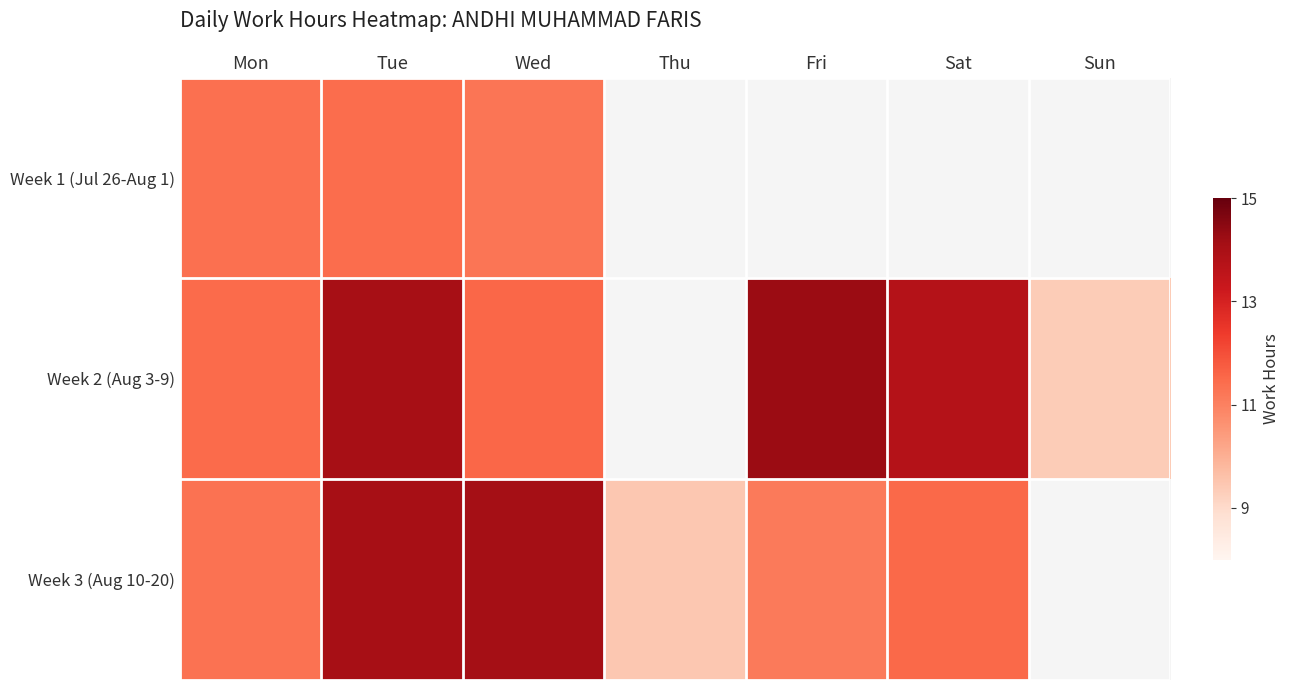

Rank the series by their average value, from lowest to highest.

Week 1 (Jul 26-Aug 1), Week 2 (Aug 3-9), Week 3 (Aug 10-20)